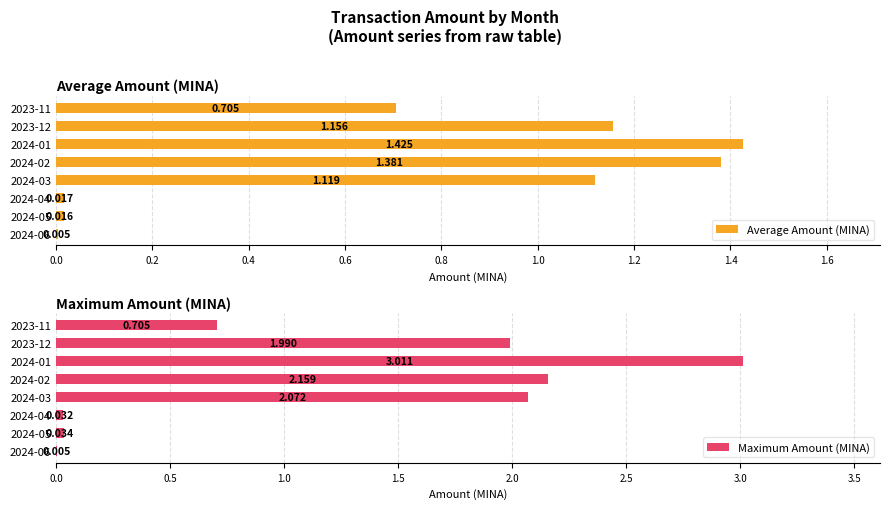

How many data points in Maximum Amount (MINA) are above 1?

4